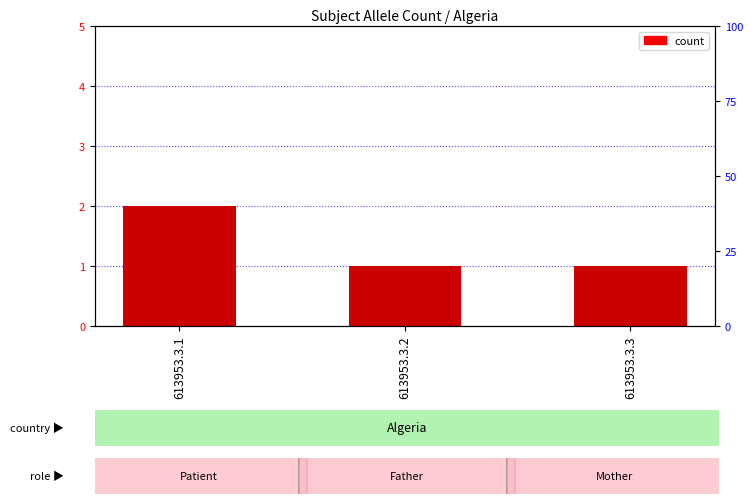

Reading left to right, transcribe all the data shown in this chart.

2	1	1